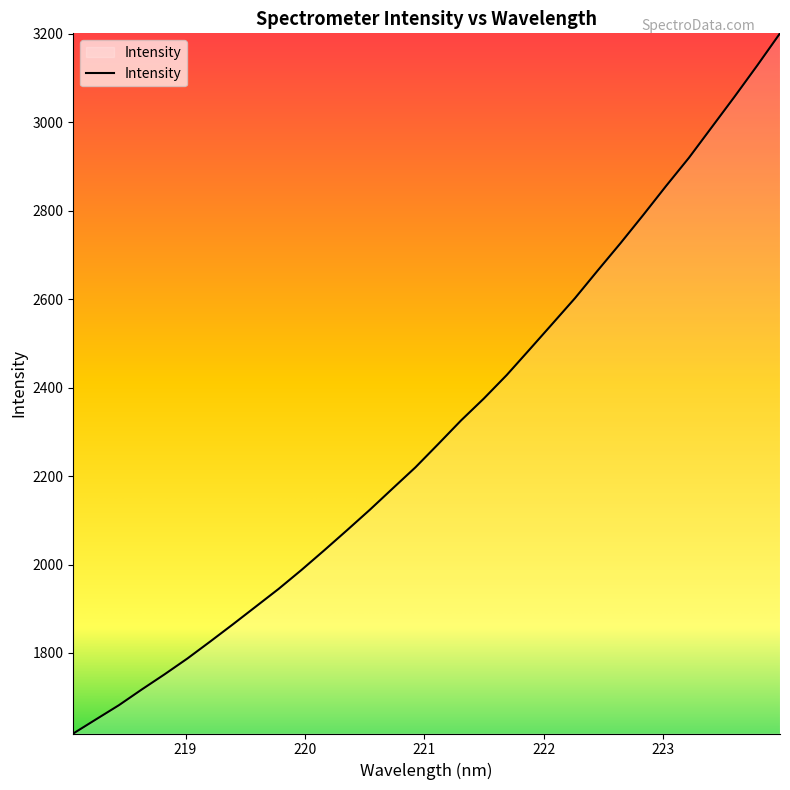

What is the smallest value displayed?

1617.9